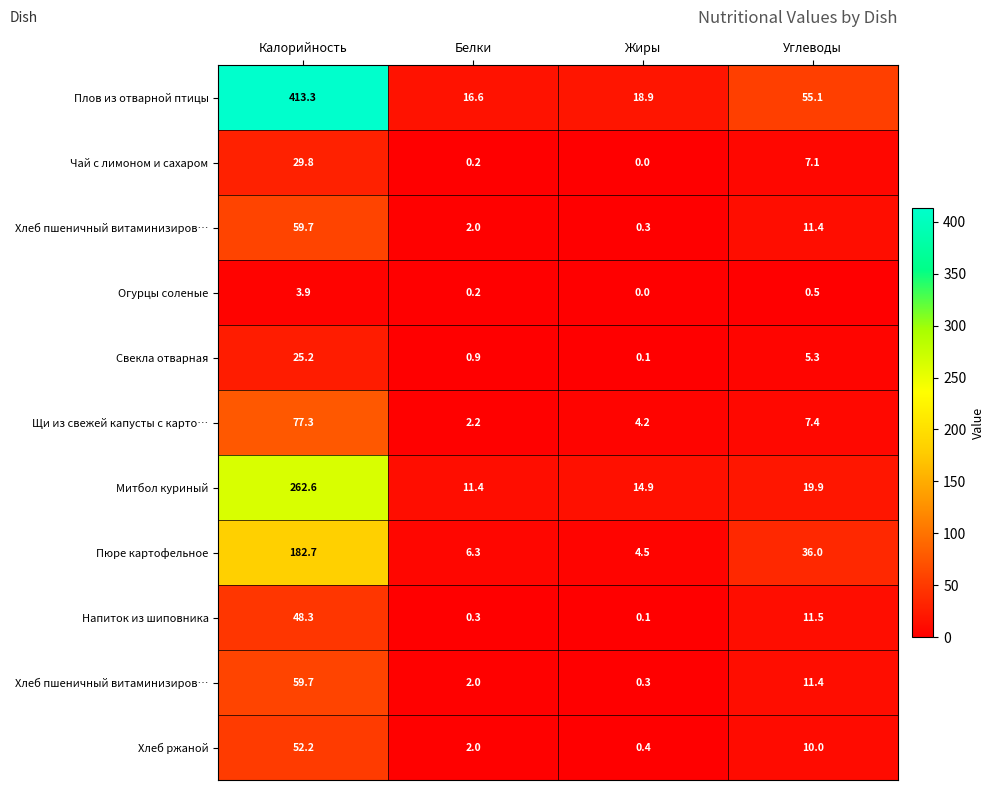

At which category is the sum across all series the highest?

Калорийность